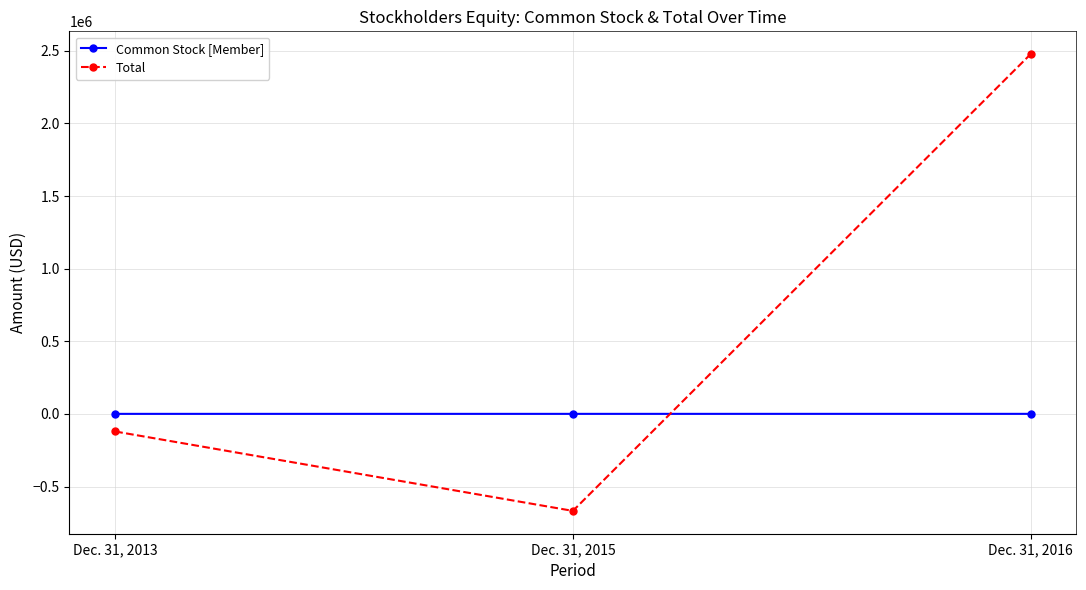

Which series changed the most between Dec. 31, 2013 and Dec. 31, 2016?

Total